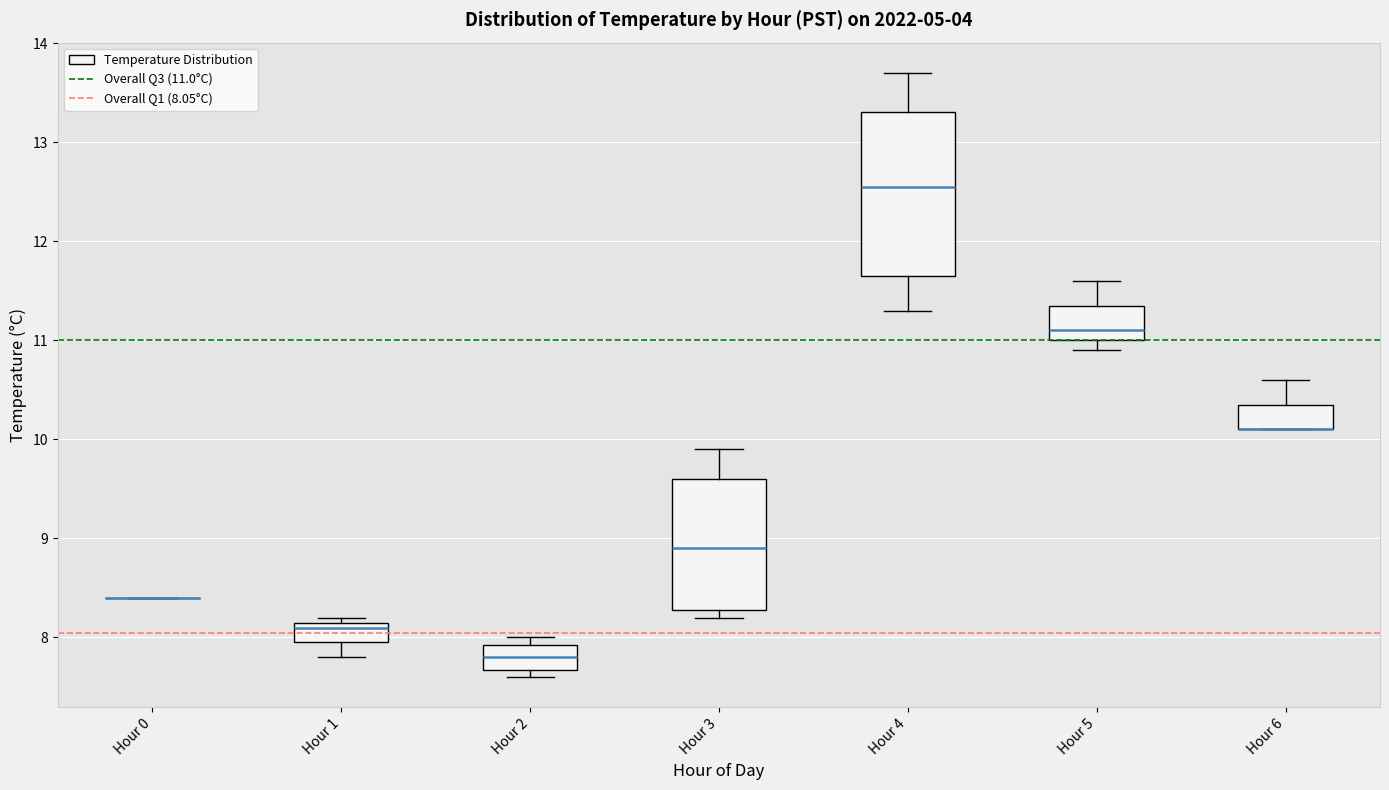

Reading left to right, transcribe this box plot: for each box, give where its median line is, the range the box spans, and where its two whiskers end, as read against the y-axis. The values are not printed on the chart, so give them approximately, as read against the axis.

Hour 0: box collapsed to a line at 8.4, whiskers 8.4 to 8.4
Hour 1: median 8.1, box 8.0 to 8.2, whiskers 7.8 to 8.2 (just above the box's upper edge)
Hour 2: median 7.8, box 7.7 to 7.9, whiskers 7.6 to 8.0
Hour 3: median 8.9, box 8.3 to 9.6, whiskers 8.2 to 9.9
Hour 4: median 12.6, box 11.7 to 13.3, whiskers 11.3 to 13.7
Hour 5: median 11.1, box 11.0 to 11.4, whiskers 10.9 to 11.6
Hour 6: median 10.1 (drawn on the box's lower edge), box 10.1 to 10.4, whiskers 10.1 to 10.6